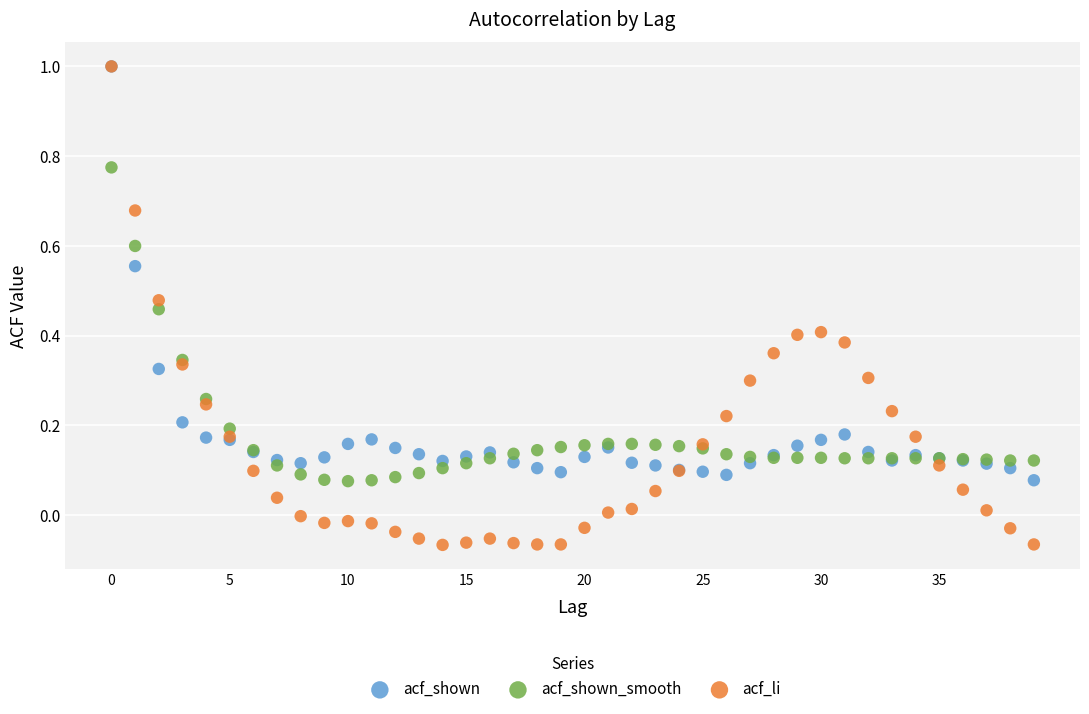

Which series has the largest Y range (max minus min)?

acf_li